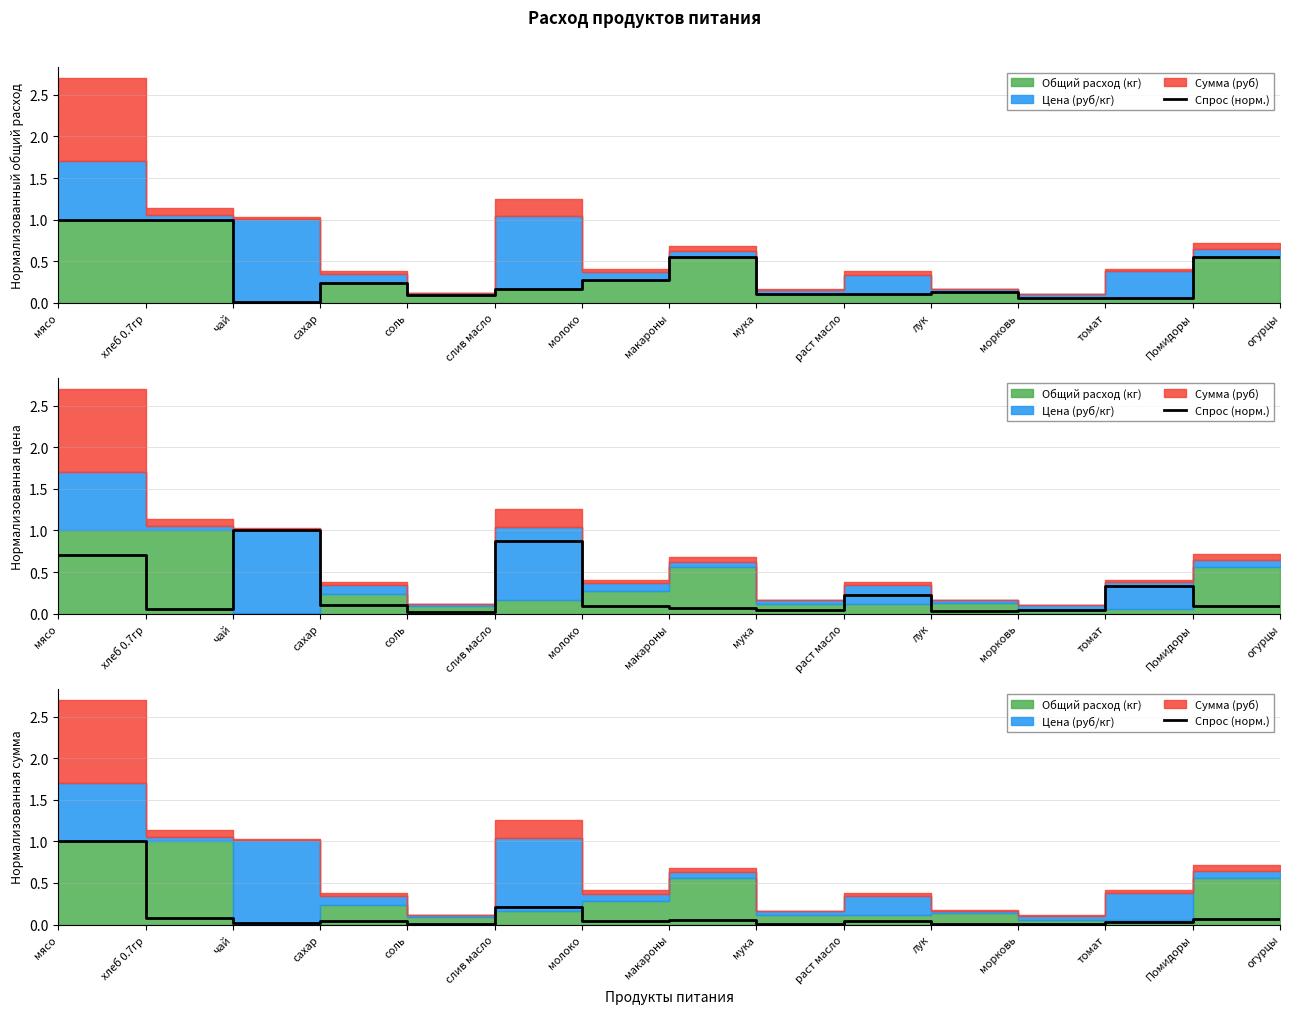

At which category does the data reach its first local peak?

сахар